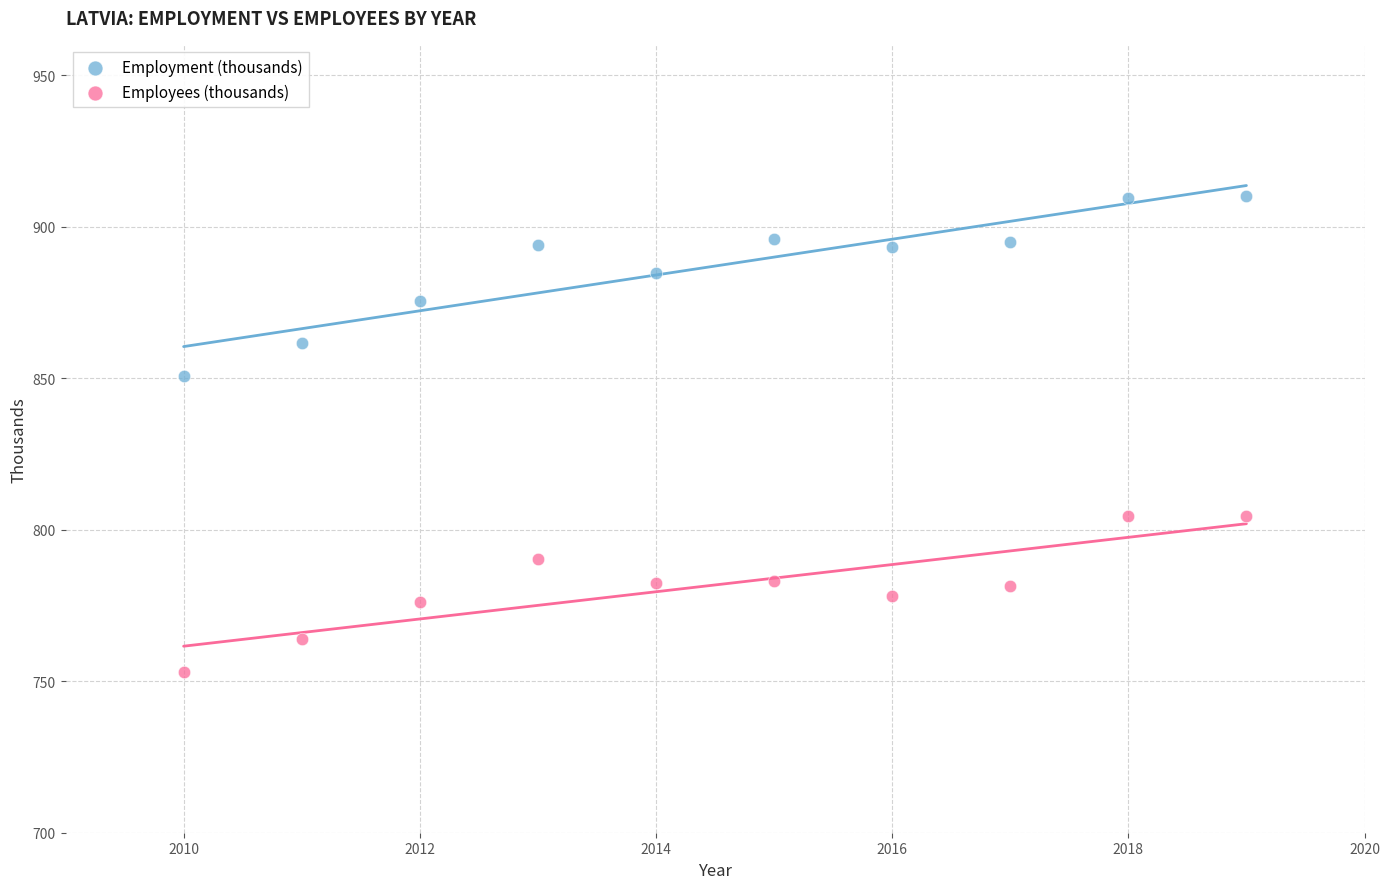

Across all data points, what is the range of X values (max minus min)?

9.0